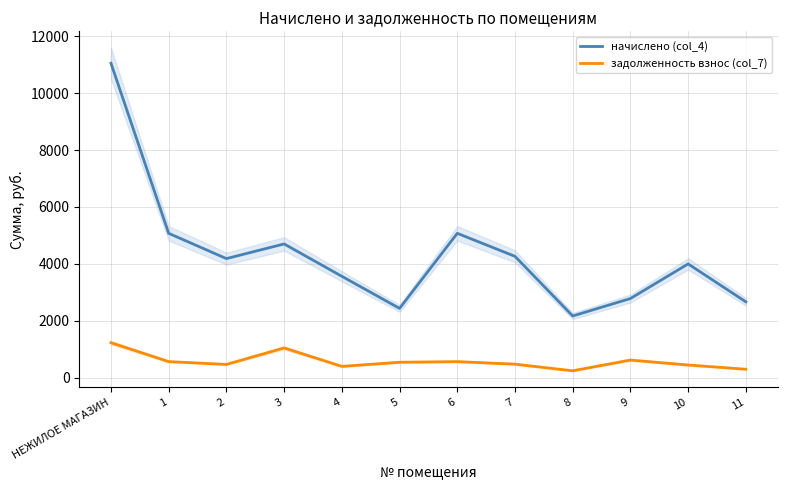

Reading right to left, what are all the values shown in this chart?

начислено (col_4): 2664.9	3997.3	2780.4	2167.5	4263.8	5072.2	2434.0	3562.1	4699.1	4183.9	5072.2	11050.5
задолженность взнос (col_7): 296.1	444.1	617.9	240.8	473.8	563.6	540.9	395.8	1044.2	464.9	563.6	1227.8